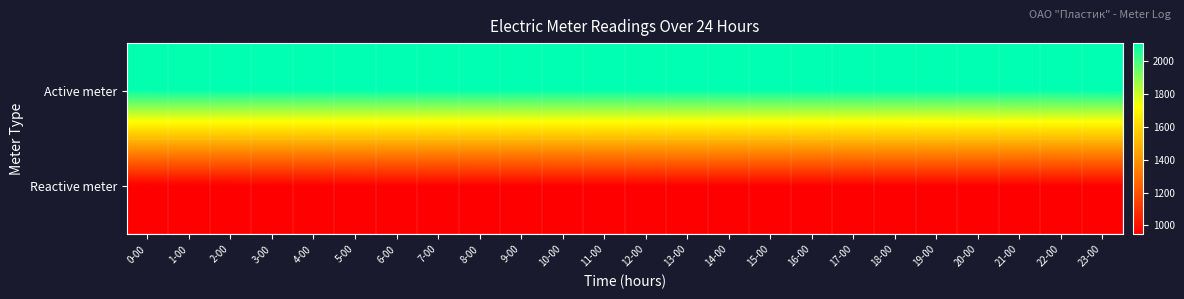

At how many categories does at least one series exceed 1850?

24